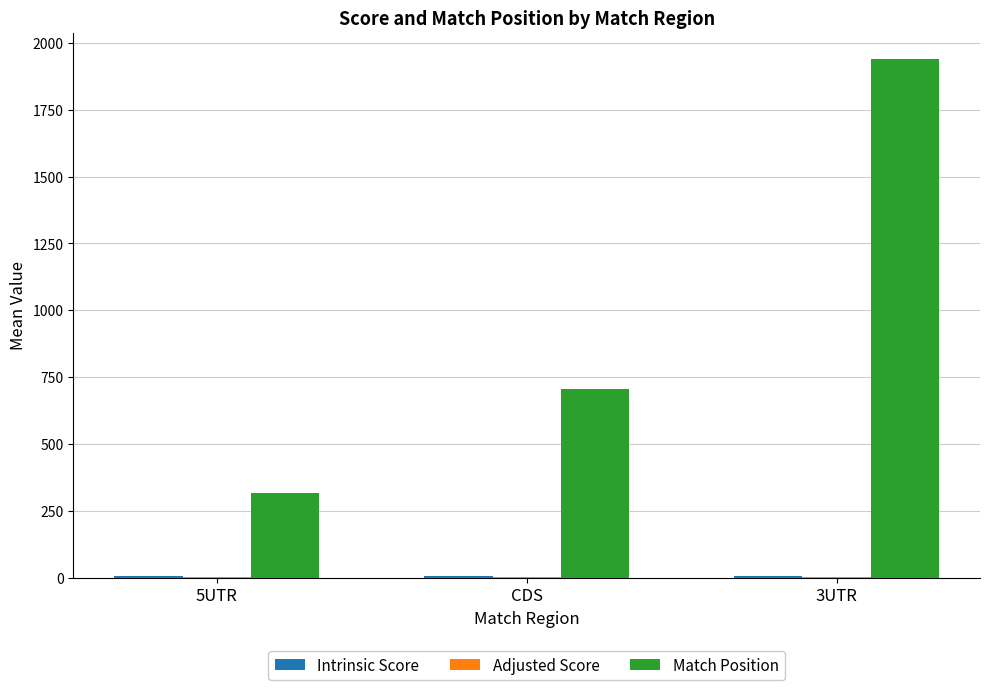

Between CDS and 3UTR, which series saw the biggest shift?

Match Position